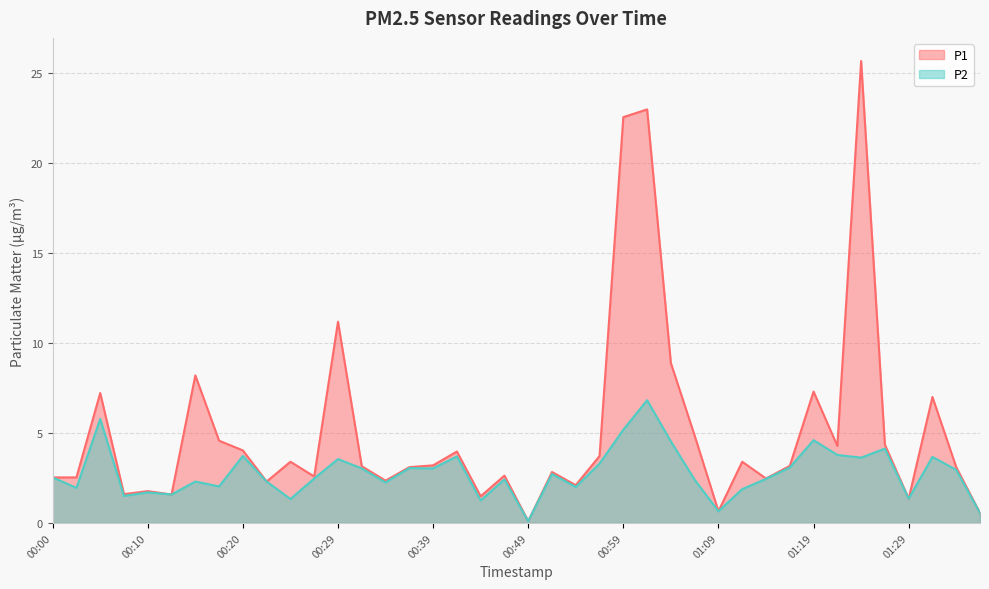

What is the smallest value displayed?

0.1